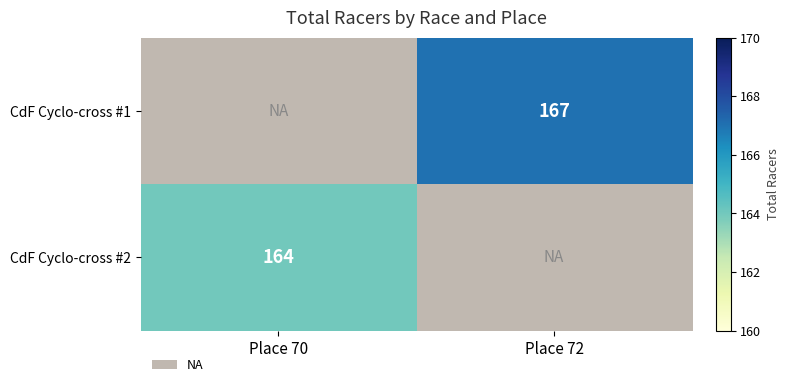

Is it true that CdF Cyclo-cross #1 equals 51 at Place 72?

False